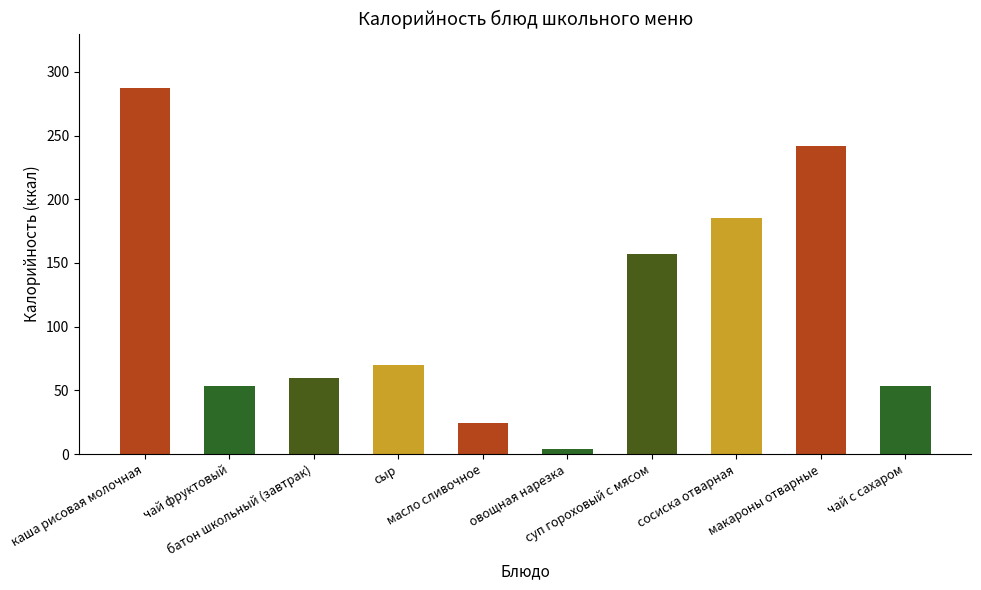

The chart shows a value of 28.8 at чай фруктовый. True or false?

False